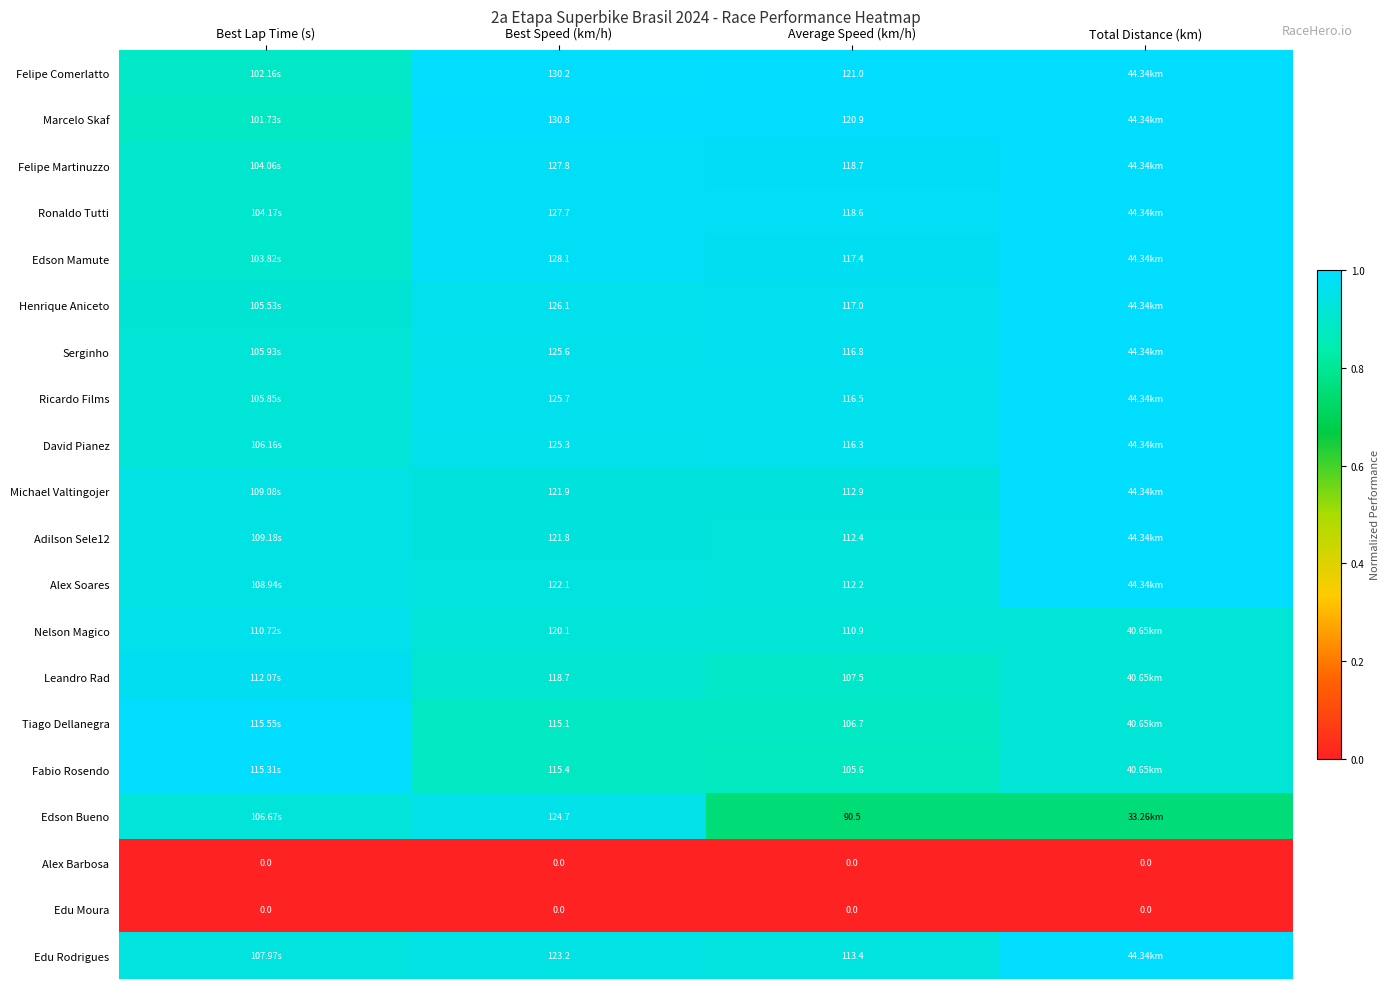

List the series in order of their peak value, highest first.

Felipe Comerlatto, Marcelo Skaf, Felipe Martinuzzo, Ronaldo Tutti, Edson Mamute, Henrique Aniceto, Serginho, Ricardo Films, David Pianez, Michael Valtingojer, Adilson Sele12, Alex Soares, Tiago Dellanegra, Edu Rodrigues, Fabio Rosendo, Leandro Rad, Nelson Magico, Edson Bueno, Alex Barbosa, Edu Moura